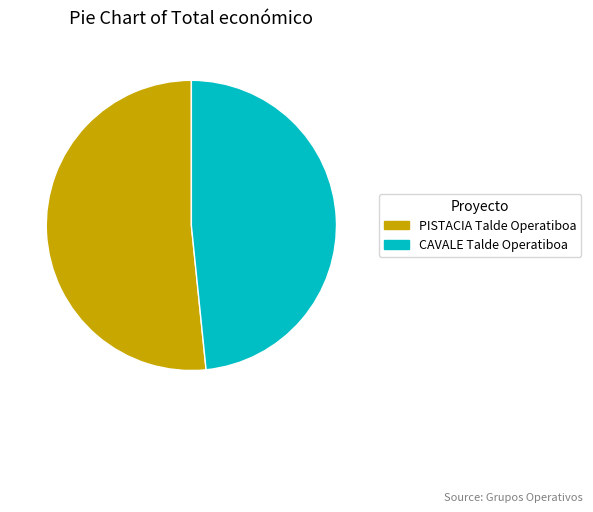

Rank the categories by value from highest to lowest.

PISTACIA Talde Operatiboa, CAVALE Talde Operatiboa